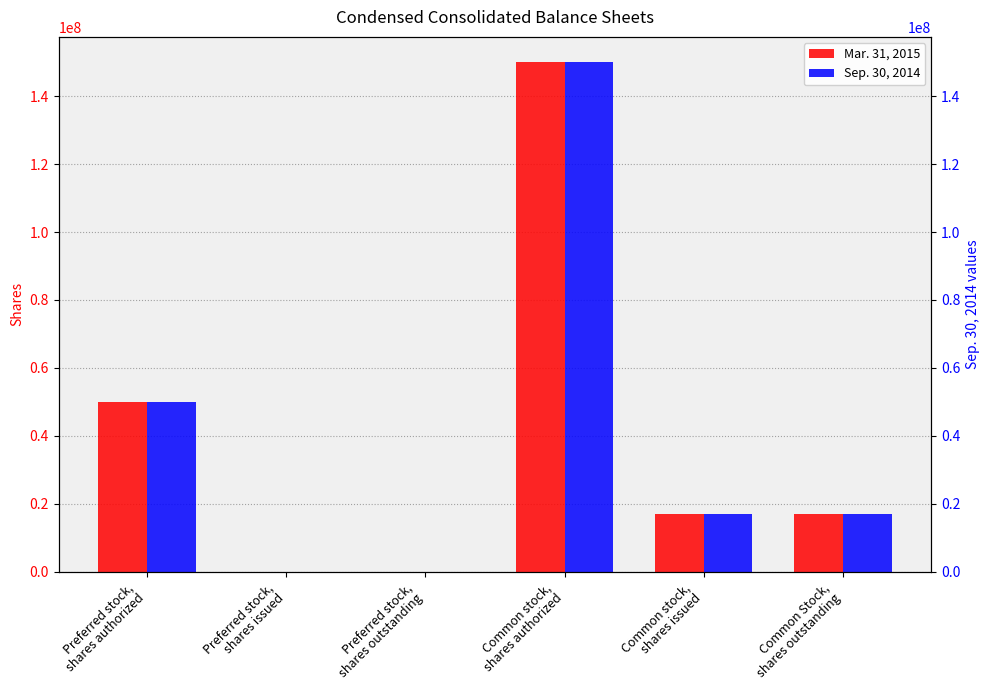

Count the number of categories in the chart.

6